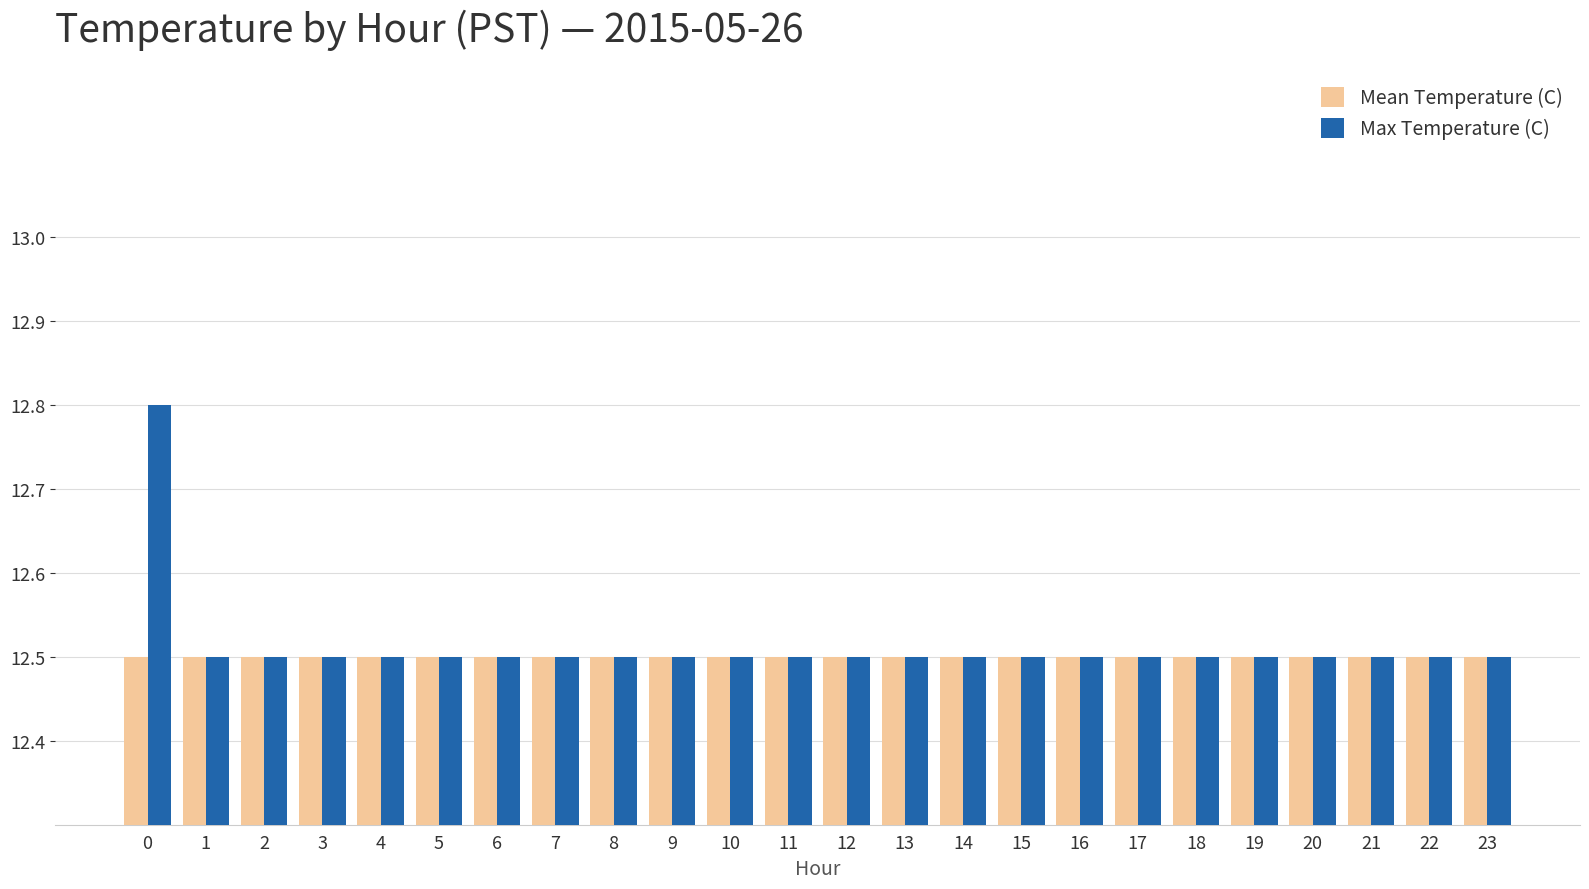

Which series has the widest spread of values?

Max Temperature (C)